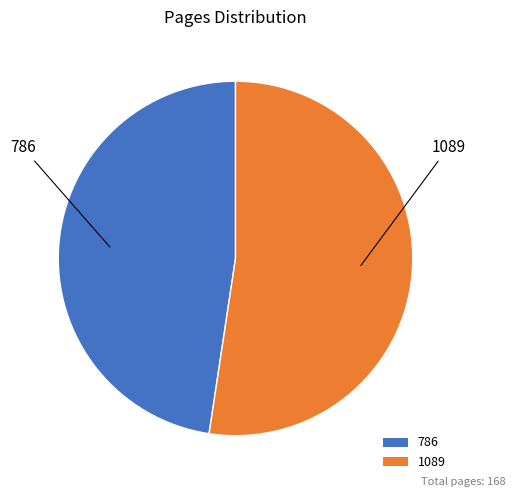

How many segments does this pie chart have?

2